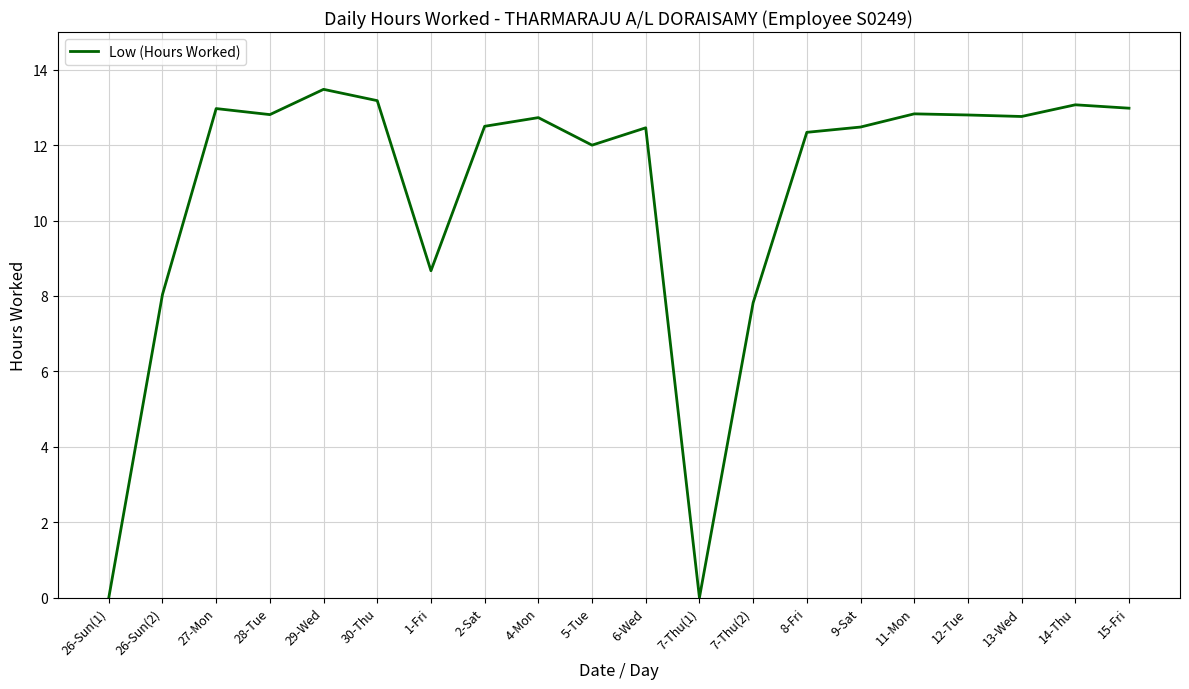

What is the difference between the values at 14-Thu and 4-Mon?

0.3